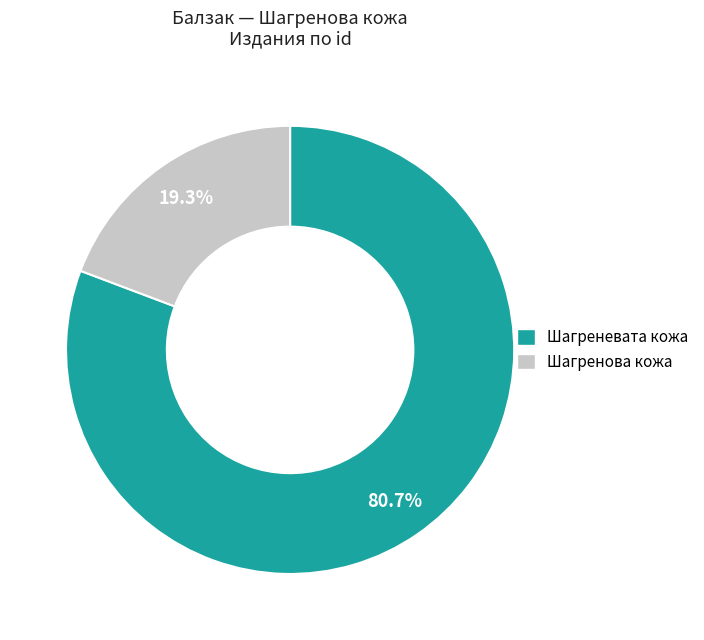

What percentage is the Шагреневата кожа slice, to the nearest percent?

81%